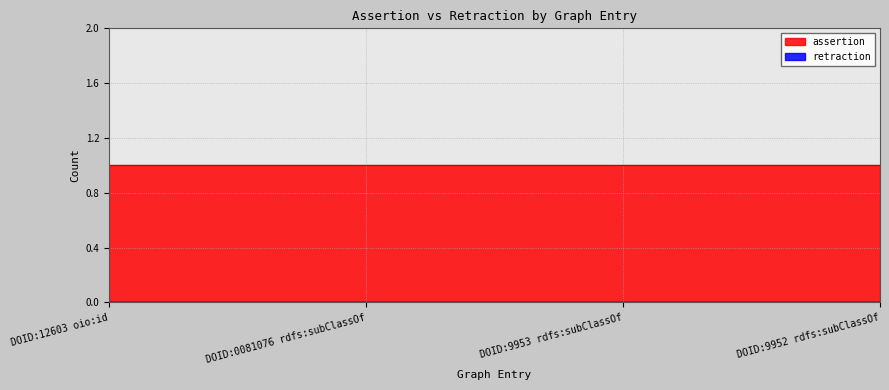

Does the chart have visible grid lines?

Yes